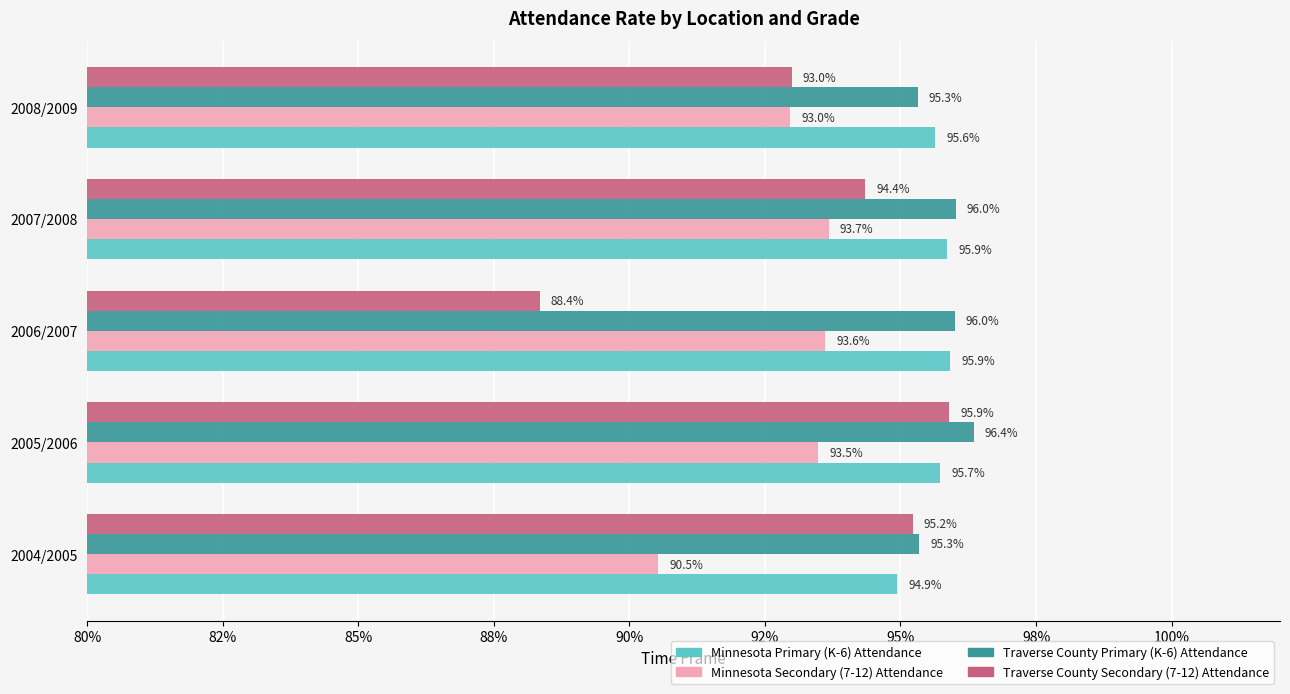

What is the smallest value displayed?

0.9